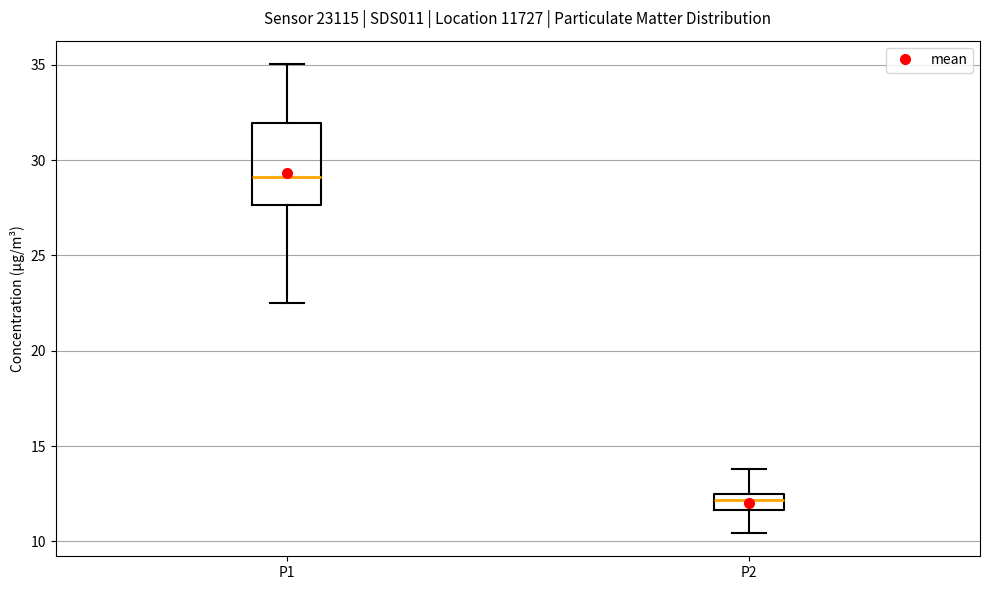

Reading left to right, transcribe this box plot: for each box, give where its median line is, the range the box spans, and where its two whiskers end, as read against the y-axis. The values are not printed on the chart, so give them approximately, as read against the axis.

P1: median 29.0, box 27.5 to 32.0, whiskers 22.5 to 35.0
P2: median 12.0, box 11.5 to 12.5, whiskers 10.5 to 14.0